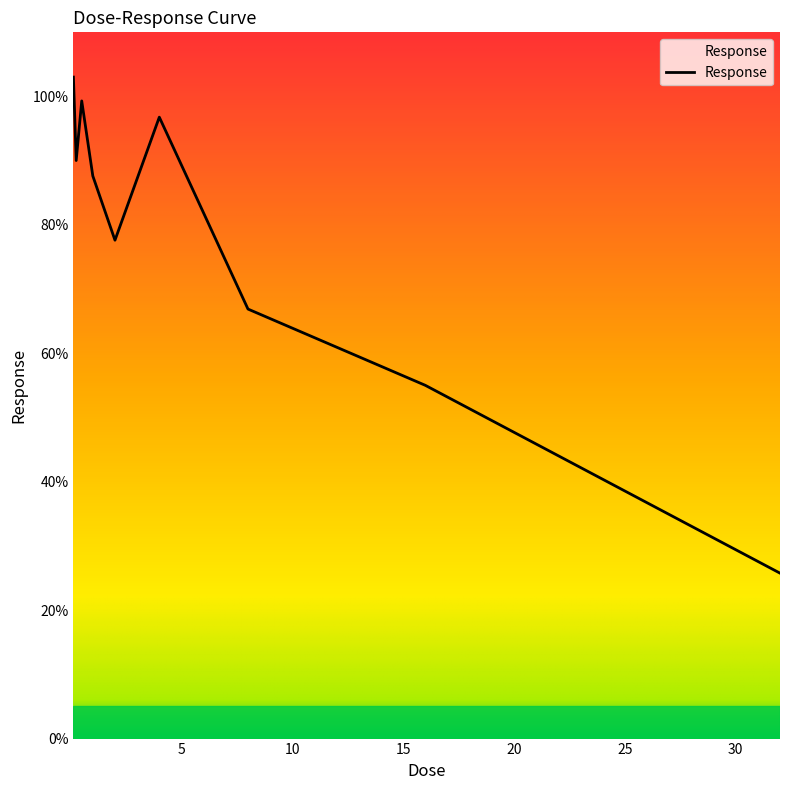

How many values exceed 87?

5